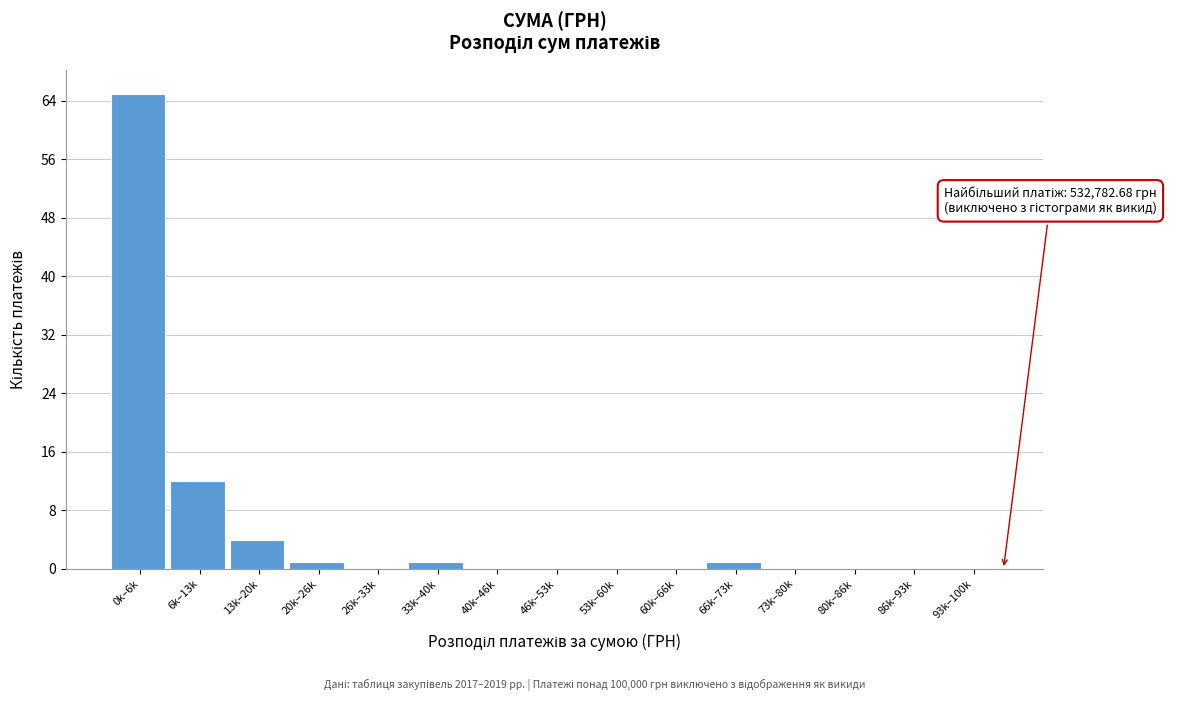

Reading left to right, extract all data points from this chart.

0k–6k=65	6k–13k=12	13k–20k=4	20k–26k=1	26k–33k=0	33k–40k=1	40k–46k=0	46k–53k=0	53k–60k=0	60k–66k=0	66k–73k=1	73k–80k=0	80k–86k=0	86k–93k=0	93k–100k=0